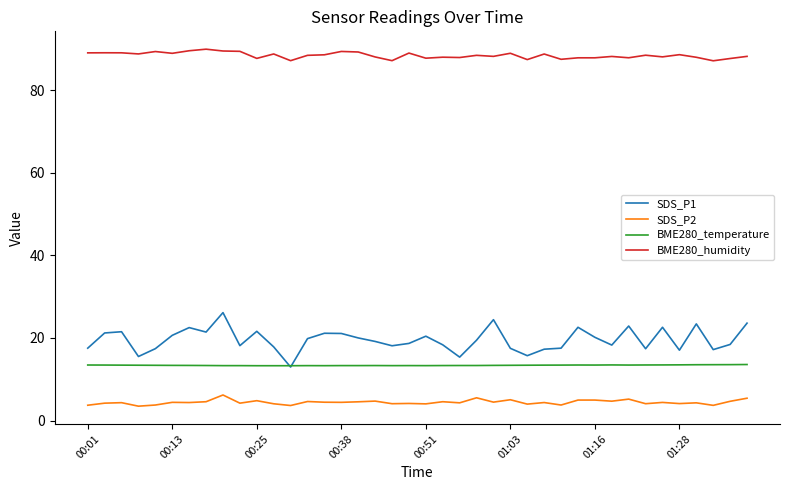

Which series has the largest range (max minus min)?

SDS_P1